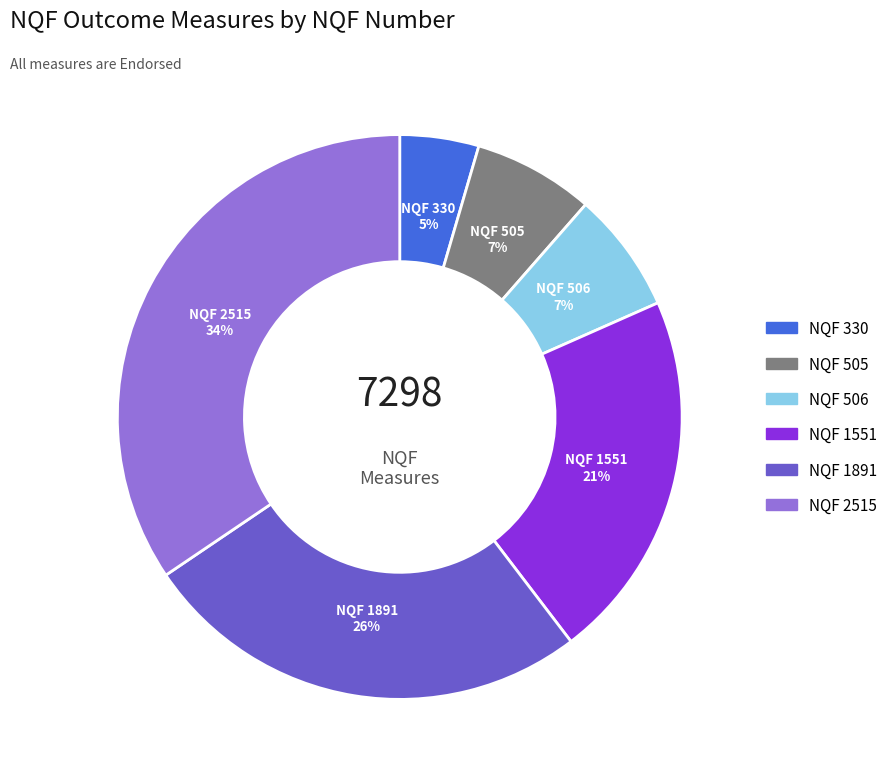

Do NQF 330 and NQF 1551 together represent more than half of the pie?

No